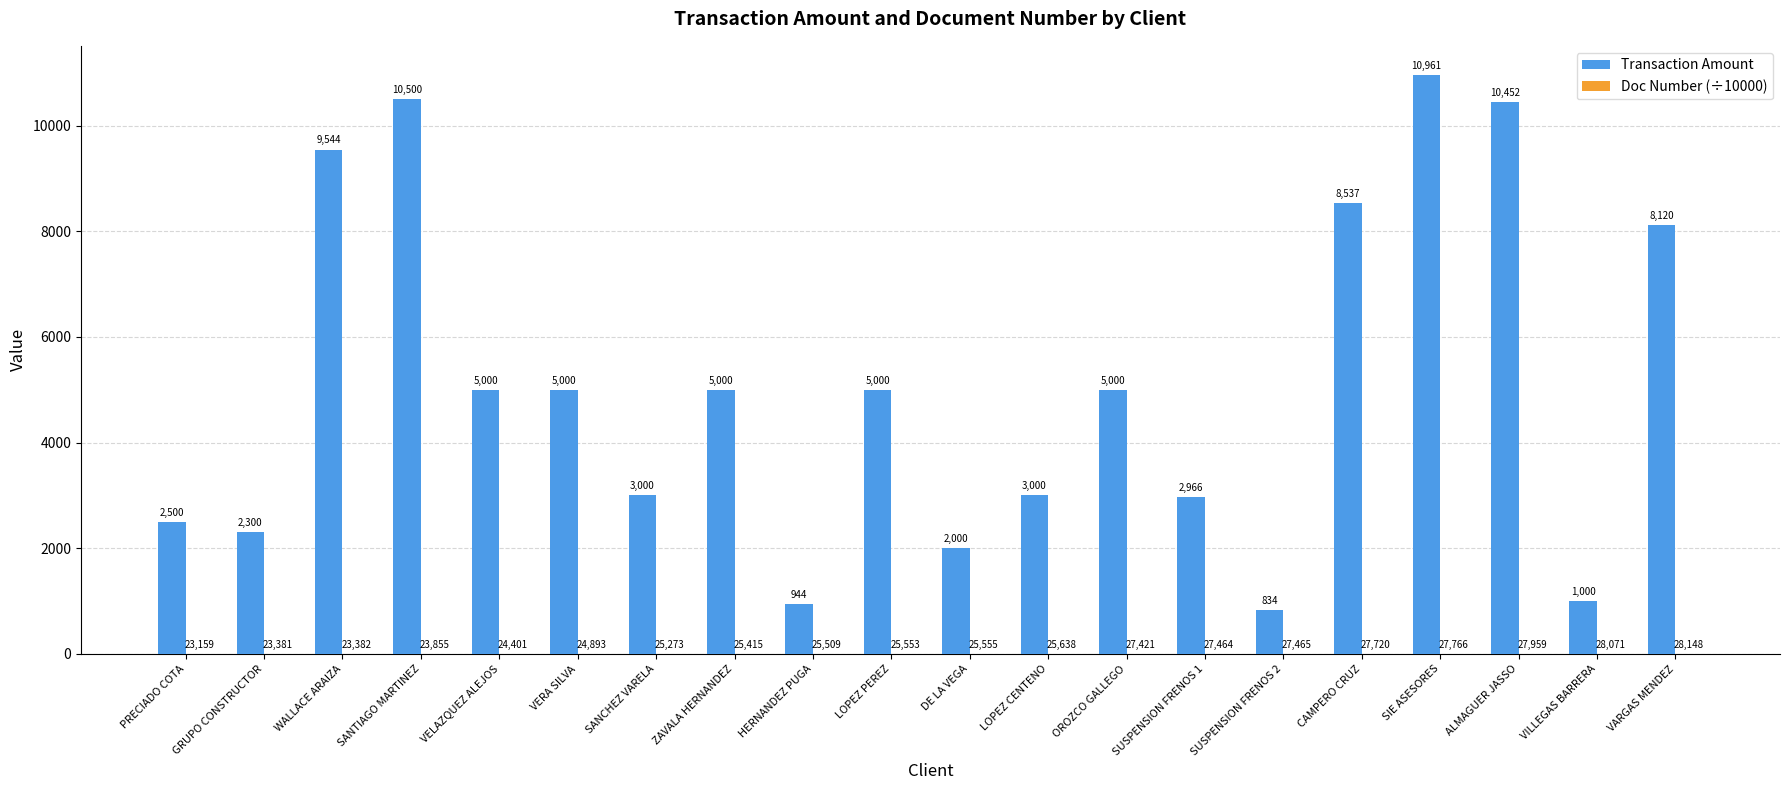

The Transaction Amount series shows 3050.4 at LOPEZ PEREZ. True or false?

False